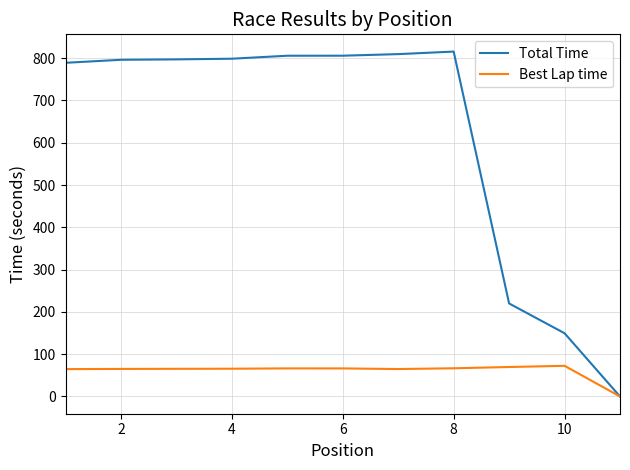

Which series has the widest spread of values?

Total Time